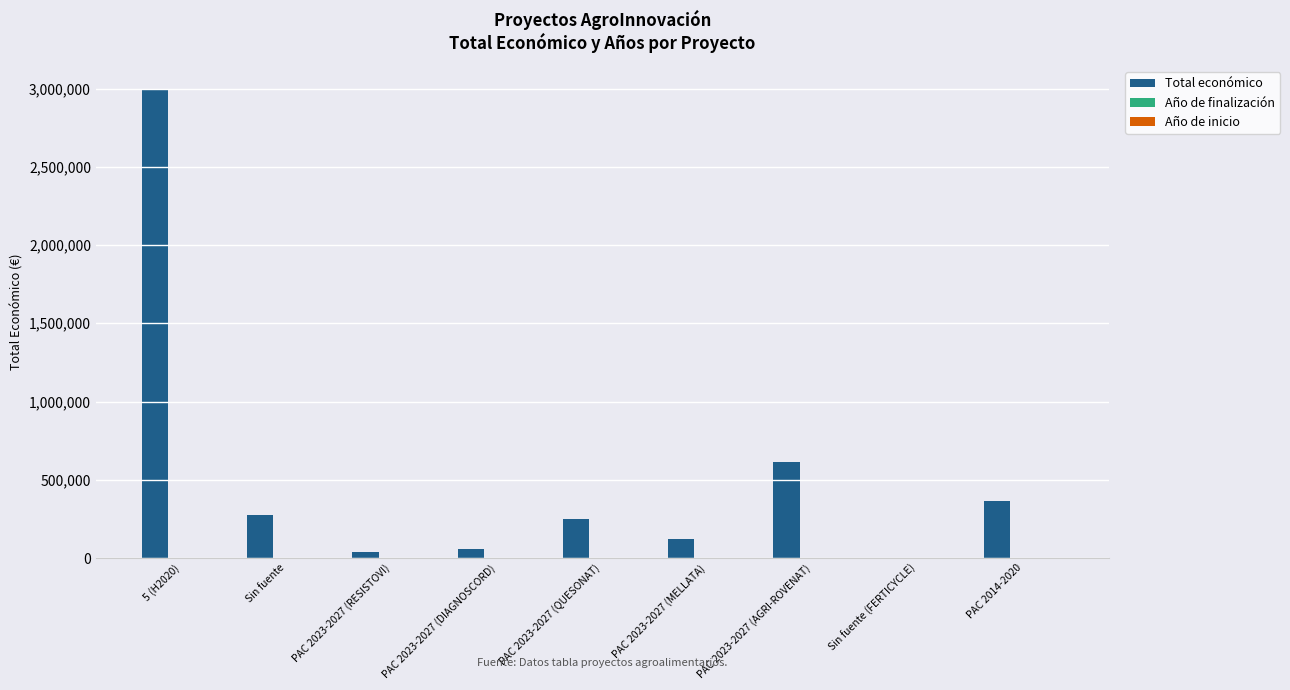

Are the bars horizontal?

No